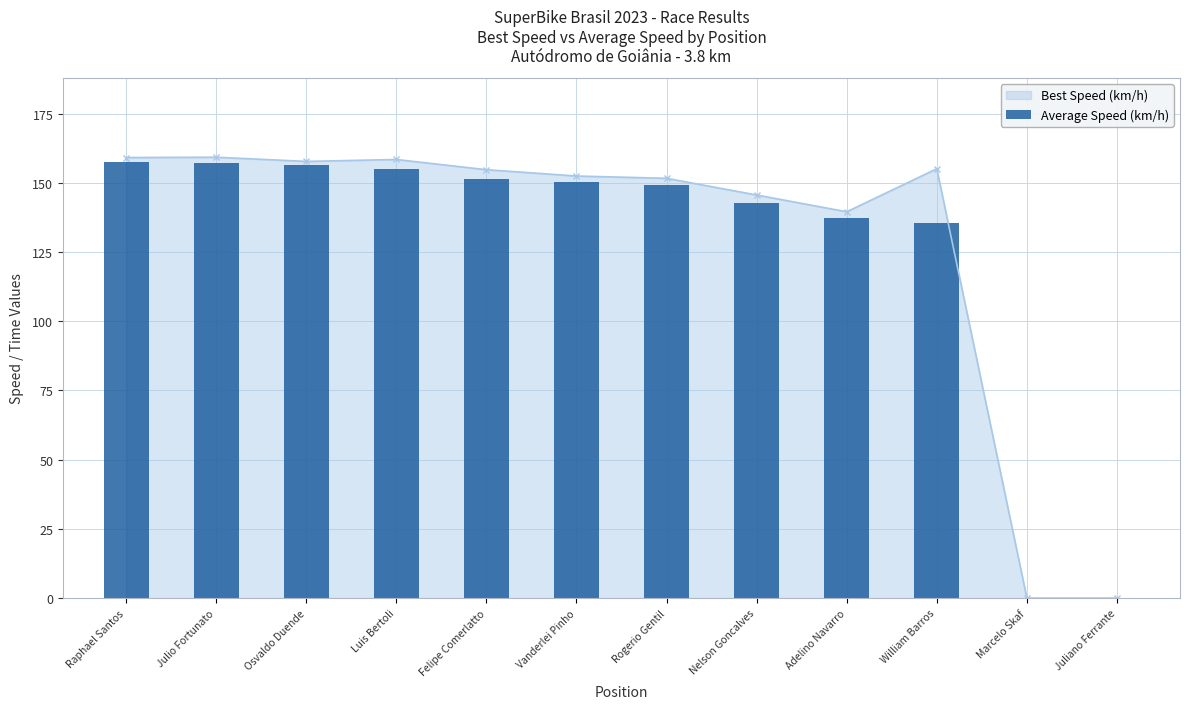

What is the difference between the maximum and second lowest values?

157.4